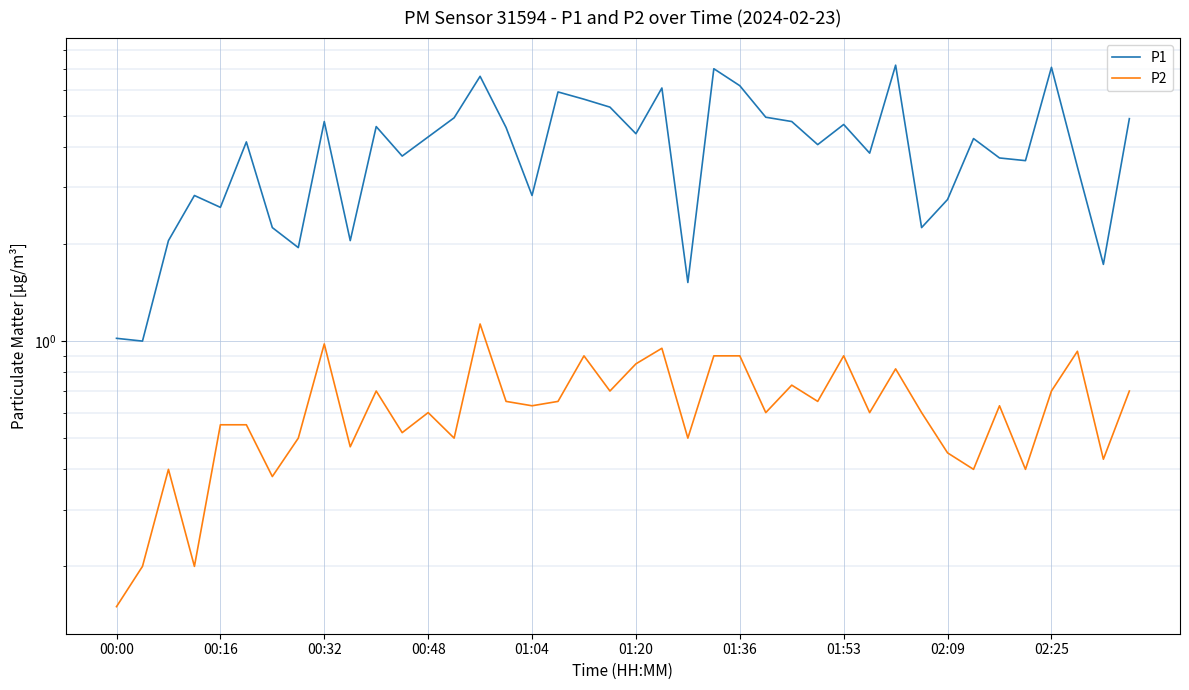

What is the sum of all P1 values?

161.8